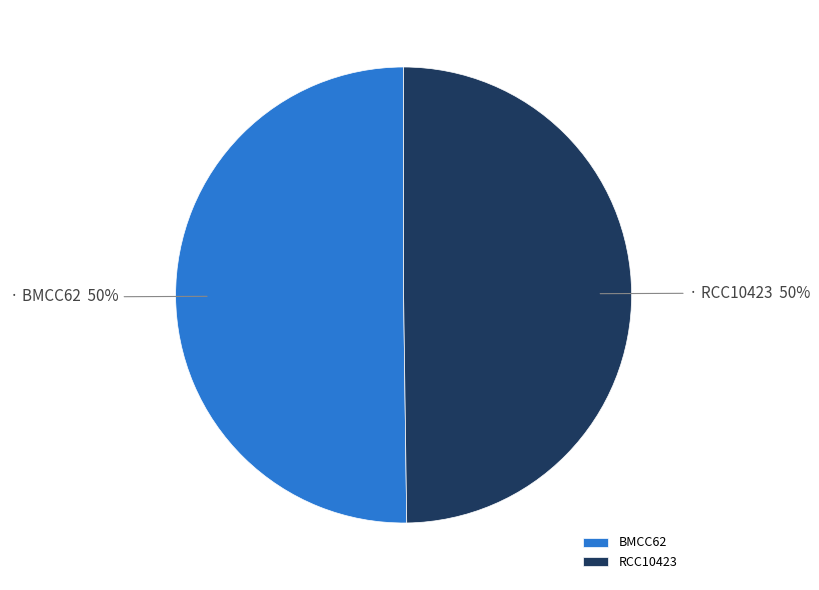

What is the ratio of the value at BMCC62 to the value at RCC10423?

1.0